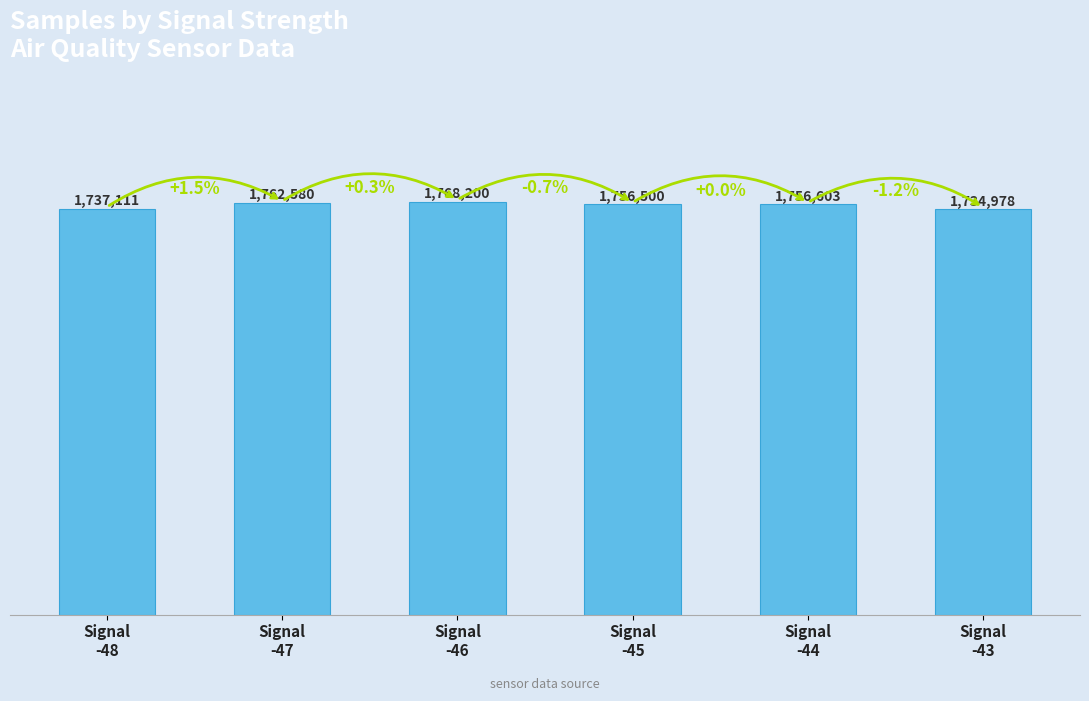

Are the bars horizontal?

No